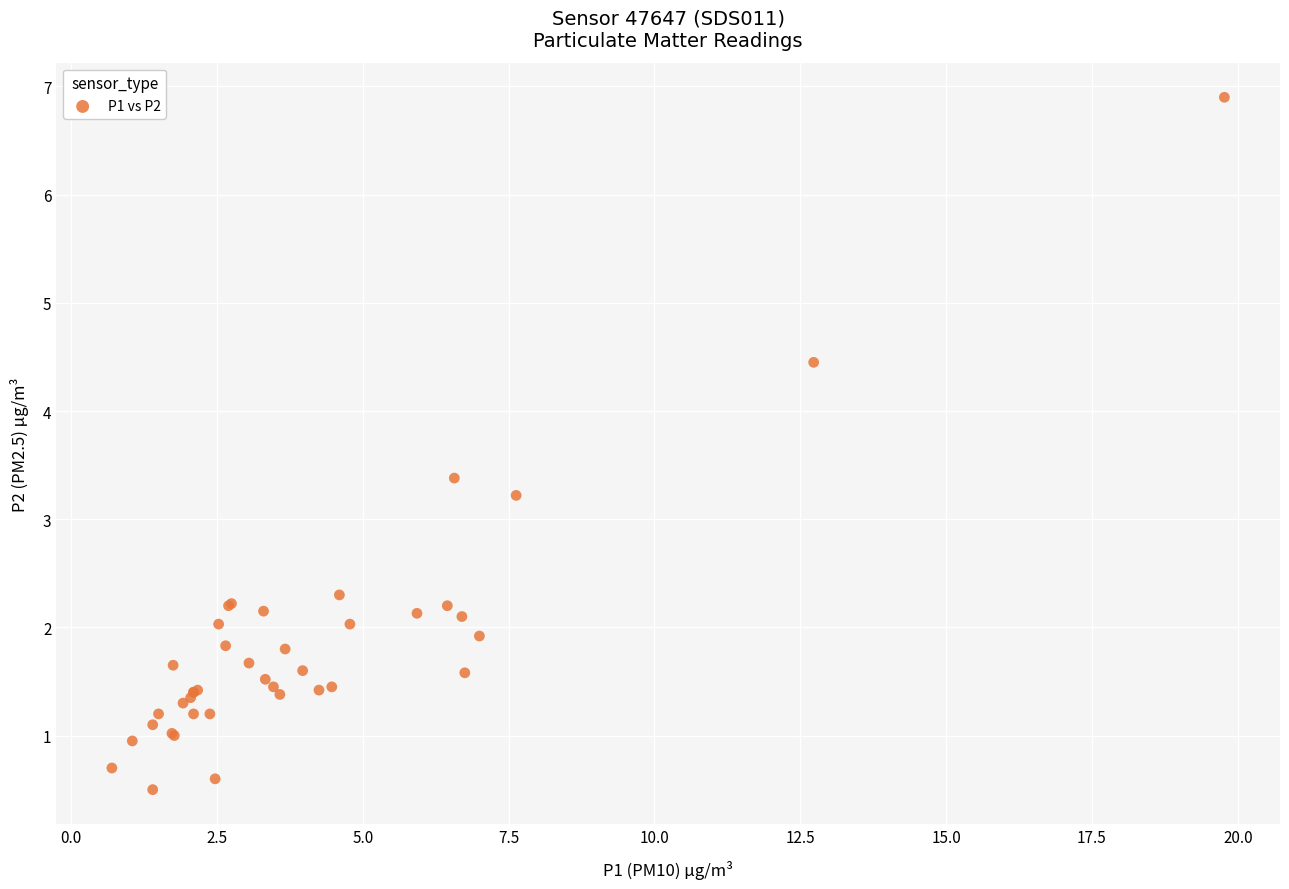

What Y value in the scatter plot is closest to 3?

3.2